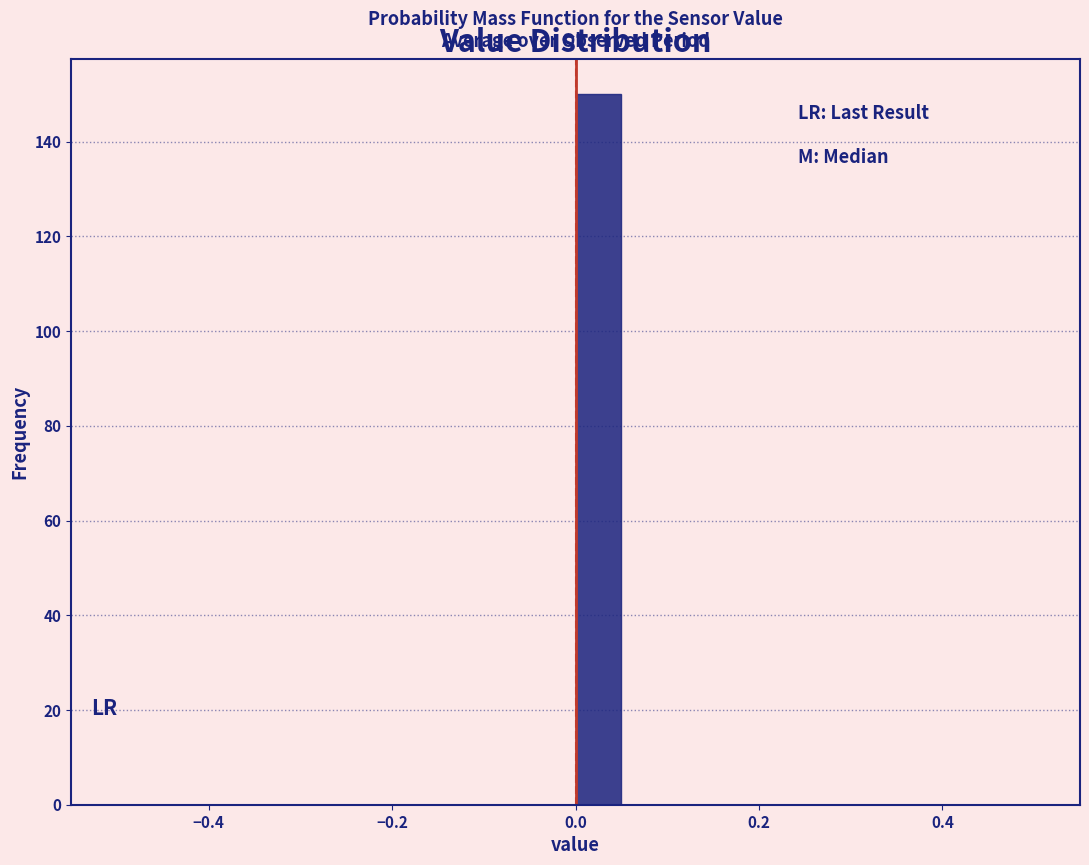

Around what value on the x-axis is the tallest bar? Give the approximate position of its centre, as read against the axis.

0.02